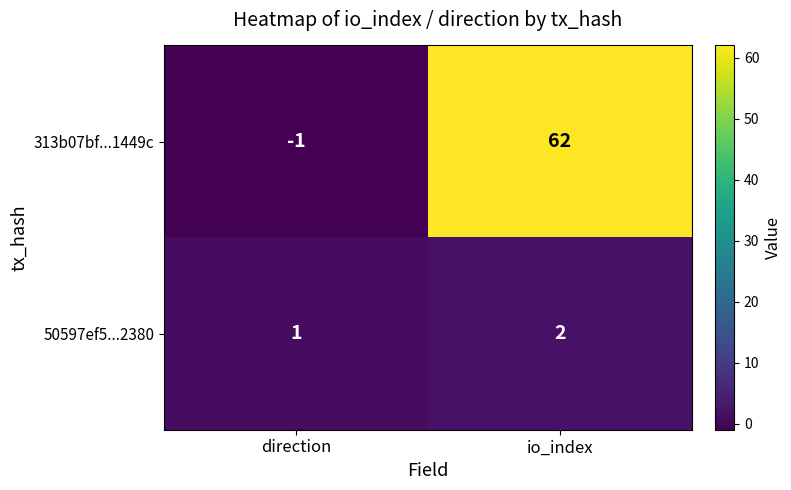

Which series has the largest total across all categories?

313b07bf...1449c